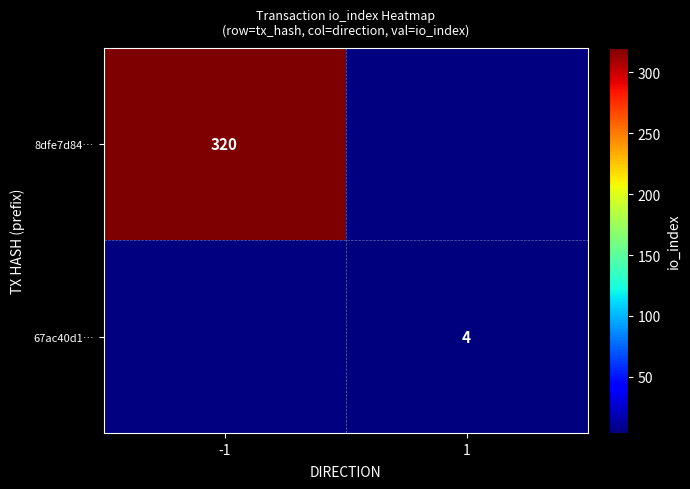

At how many categories does at least one series exceed 255?

1